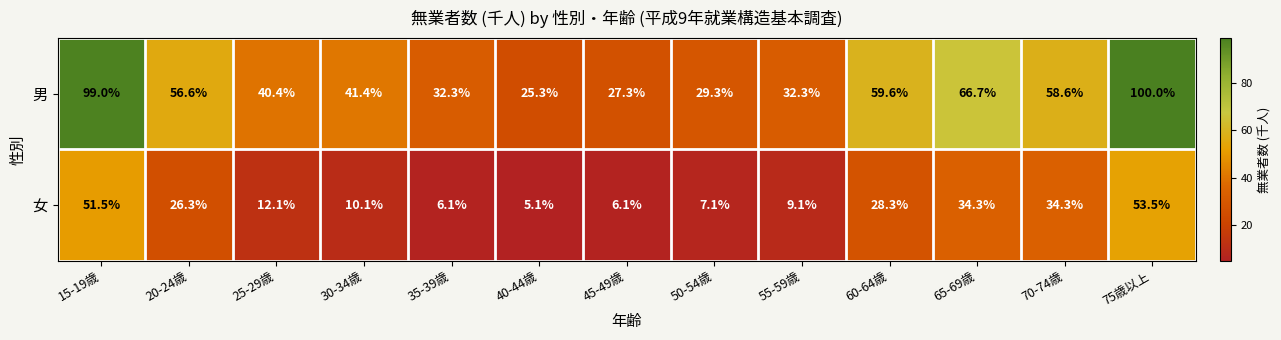

Count the number of categories in the chart.

13